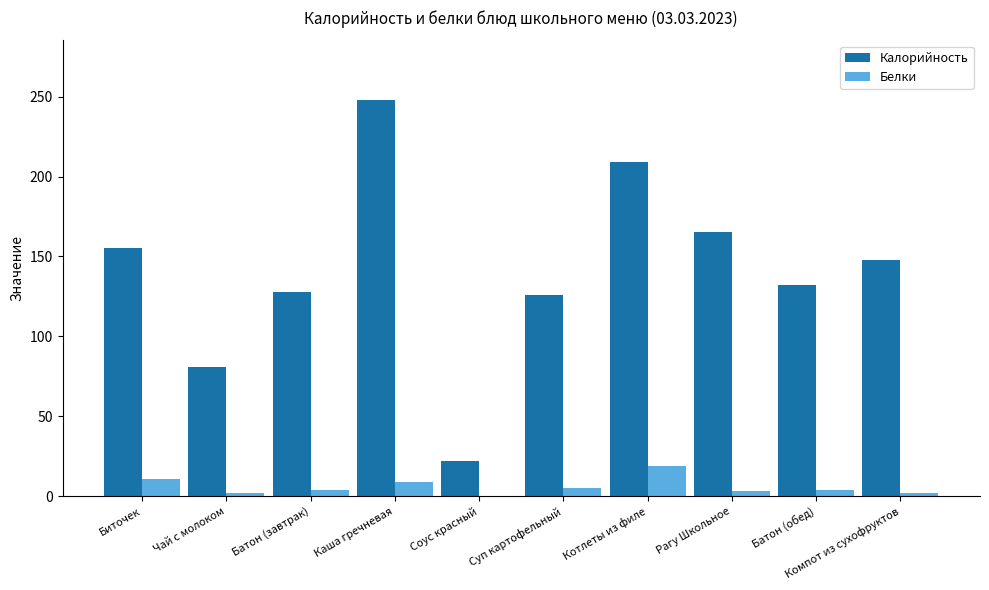

Is it true that Калорийность equals 22 at Соус красный?

True